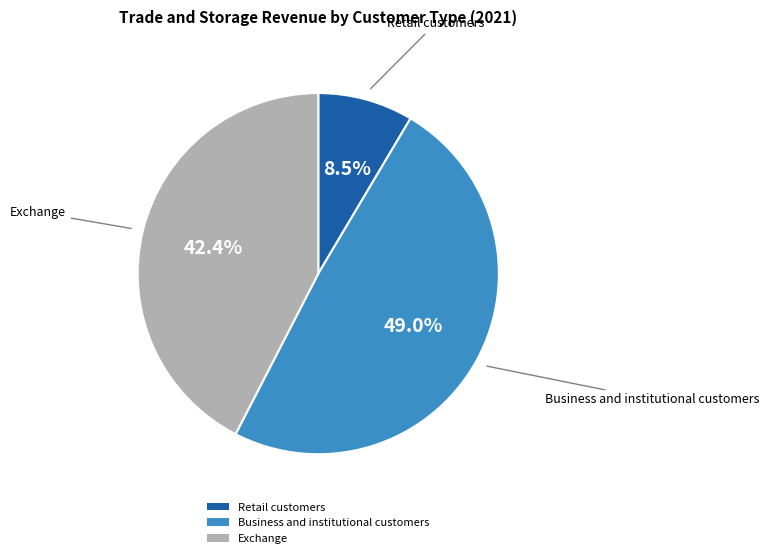

Which category has the biggest portion of the pie?

Business and institutional customers